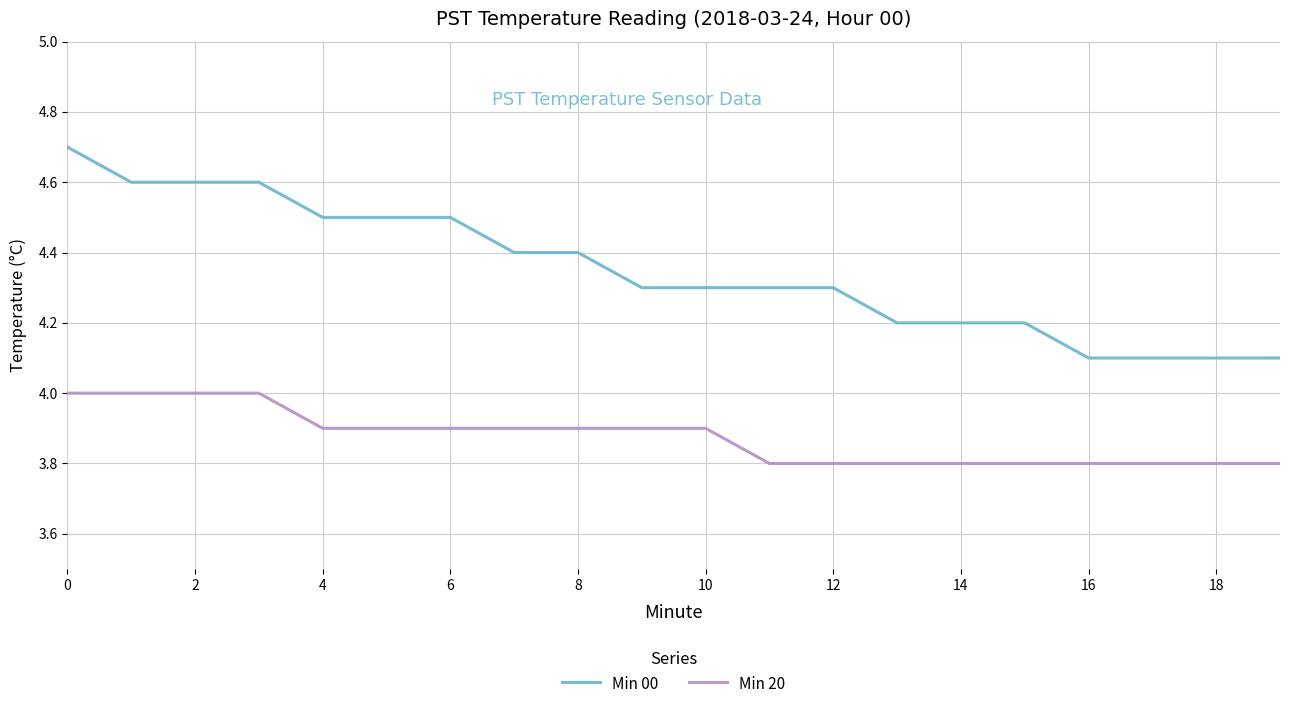

List the series in order of their overall mean, lowest first.

Min 20, Min 00